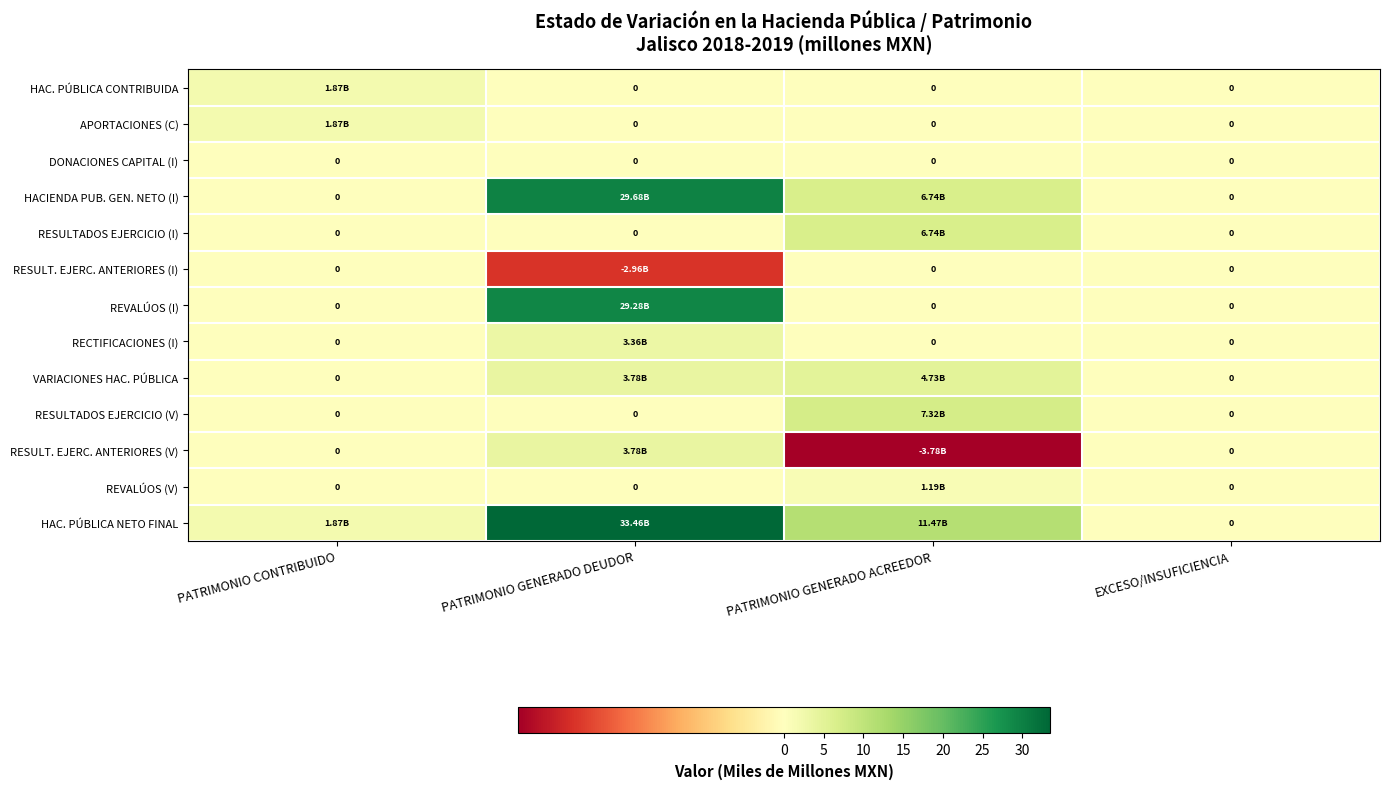

At EXCESO/INSUFICIENCIA, list the series in order from smallest to largest.

HAC. PÚBLICA CONTRIBUIDA, APORTACIONES (C), DONACIONES CAPITAL (I), HACIENDA PUB. GEN. NETO (I), RESULTADOS EJERCICIO (I), RESULT. EJERC. ANTERIORES (I), REVALÚOS (I), RECTIFICACIONES (I), VARIACIONES HAC. PÚBLICA, RESULTADOS EJERCICIO (V), RESULT. EJERC. ANTERIORES (V), REVALÚOS (V), HAC. PÚBLICA NETO FINAL